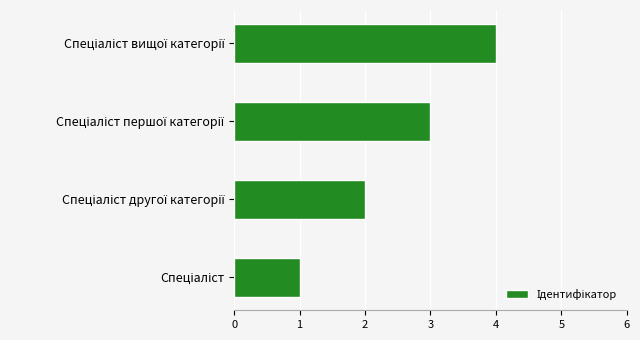

What is the difference between the maximum and minimum values?

3